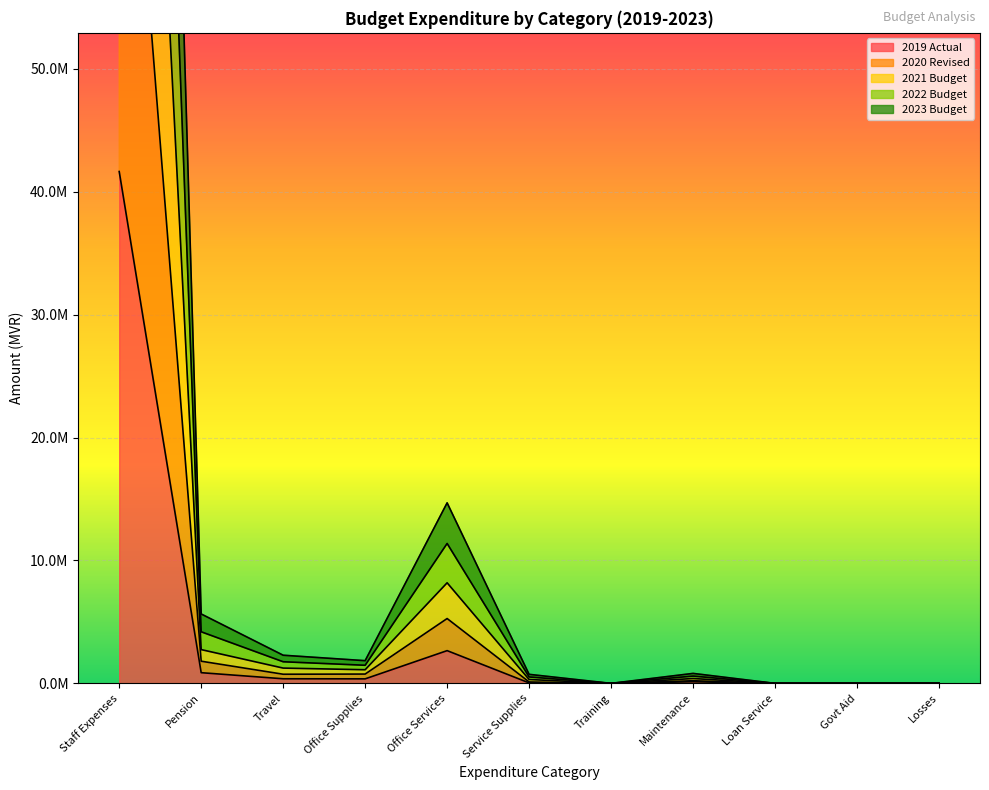

Is the value of 2019 Actual at Staff Expenses greater than the value of 2022 Budget at Govt Aid?

Yes